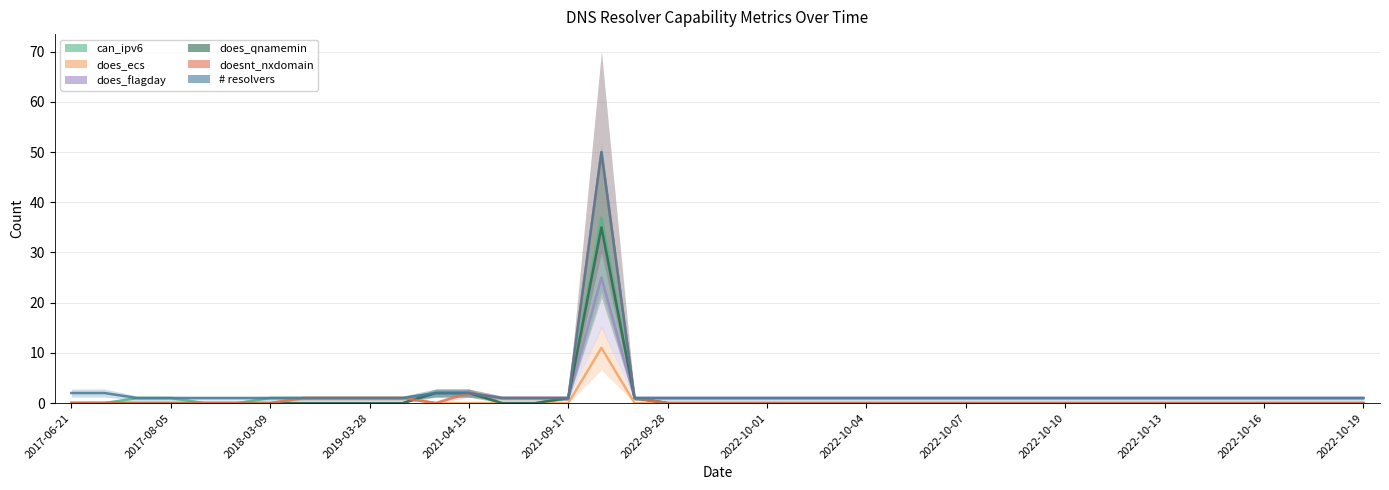

How many lines are shown in the chart?

6